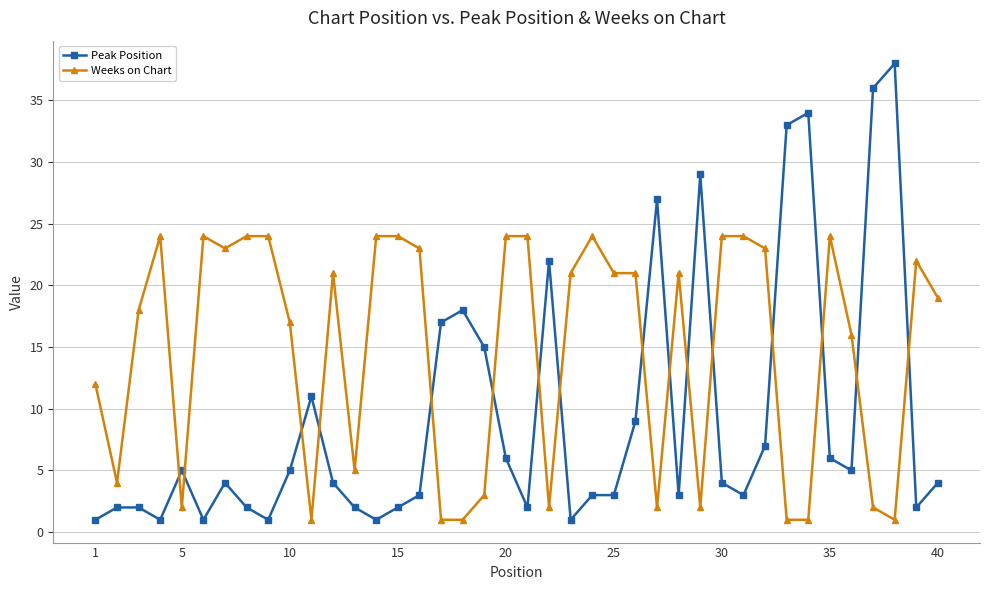

True or false: Weeks on Chart has more than 2 points higher than both neighbors.

True